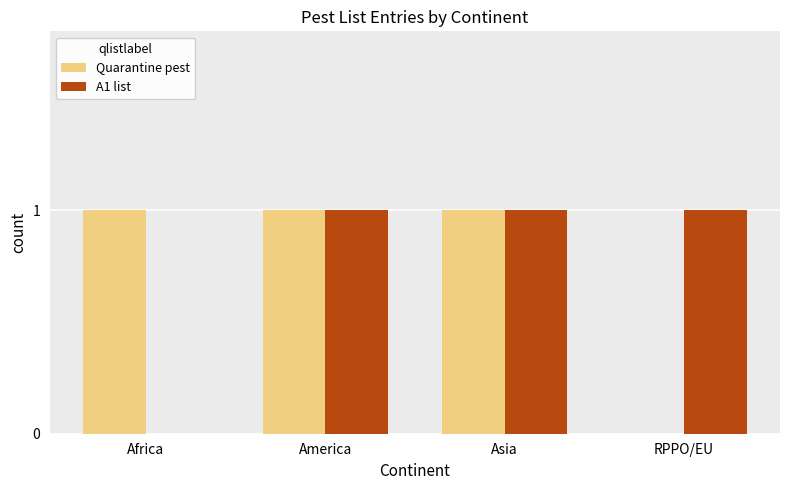

Is it true that Quarantine pest equals 1 at Asia?

True